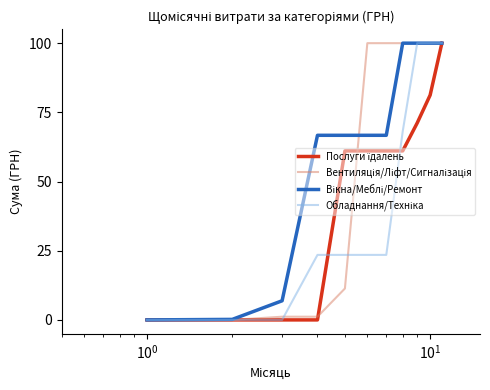

Does the chart display data point markers on the line(s)?

No